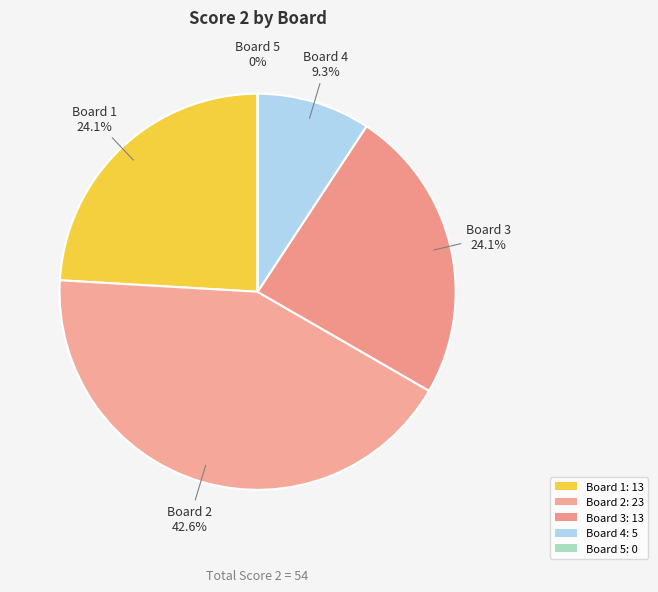

Is it true that Board 4 is 9% of the pie?

True